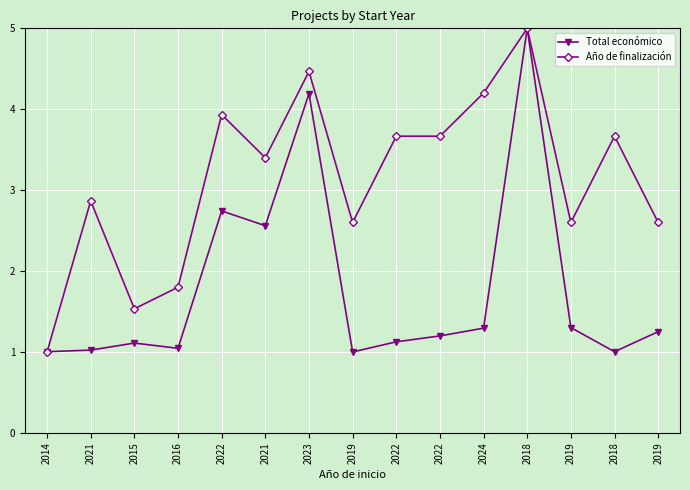

After their last crossing, which series has the higher values: Total económico or Año de finalización?

Año de finalización